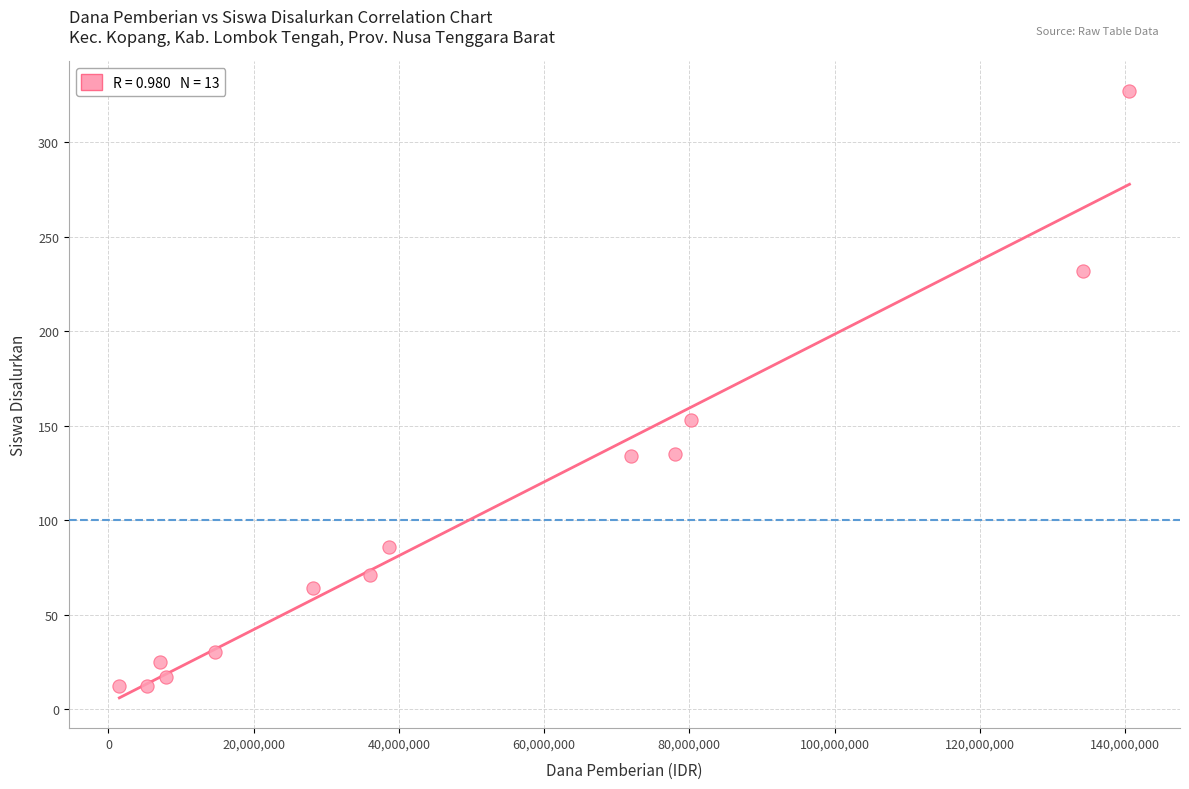

What is the range of X values (max minus min)?

139125000